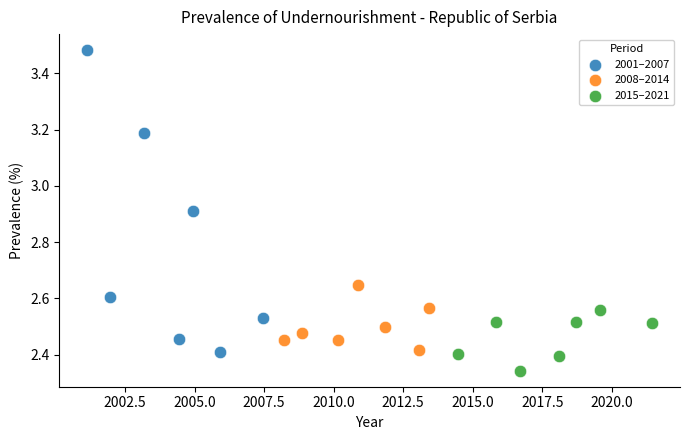

Which series contains the lowest Y value?

2015–2021